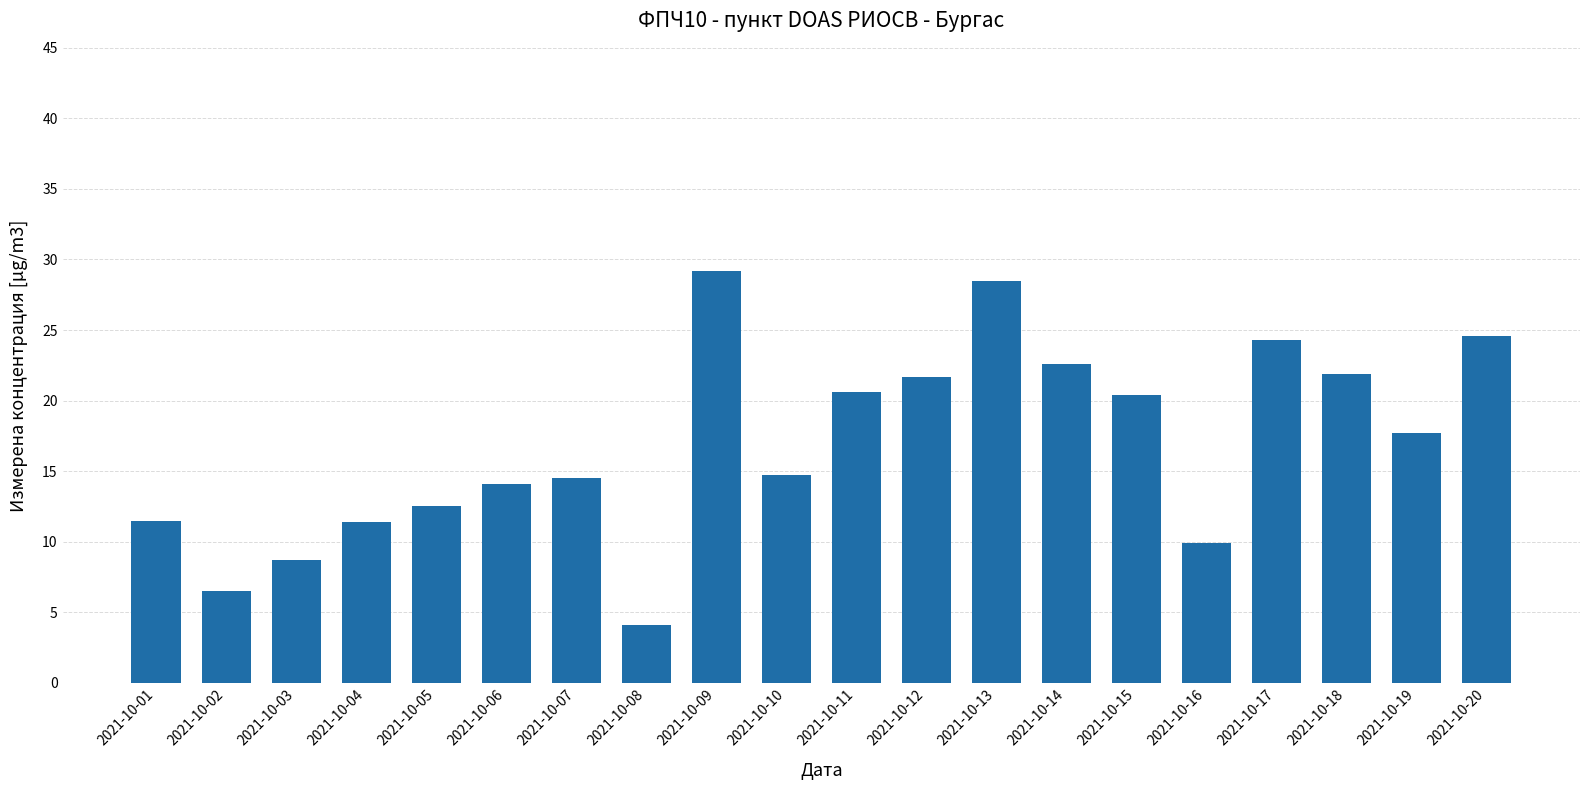

What is the change in value from 2021-10-02 to 2021-10-05?

+6.0